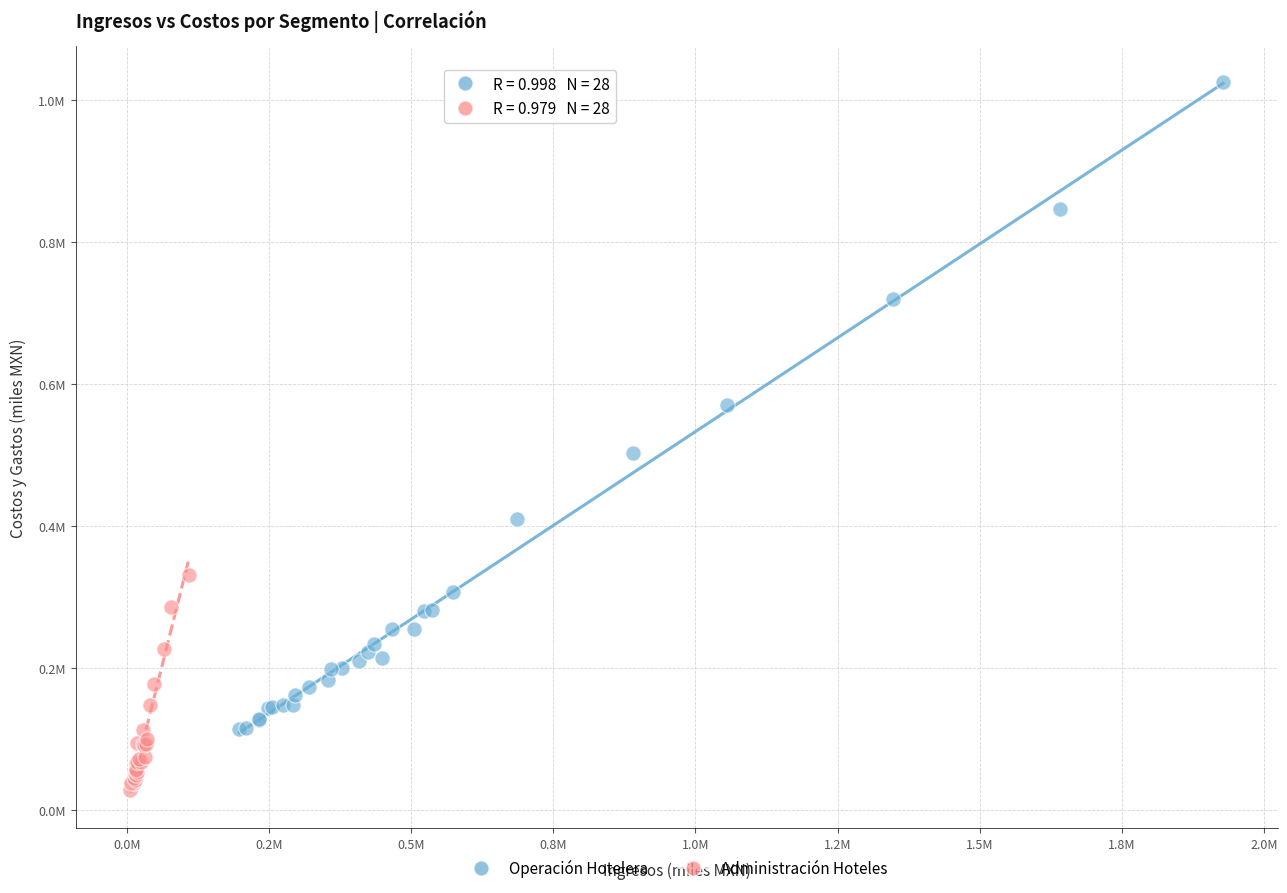

Which series reaches the maximum Y coordinate?

Operación Hotelera